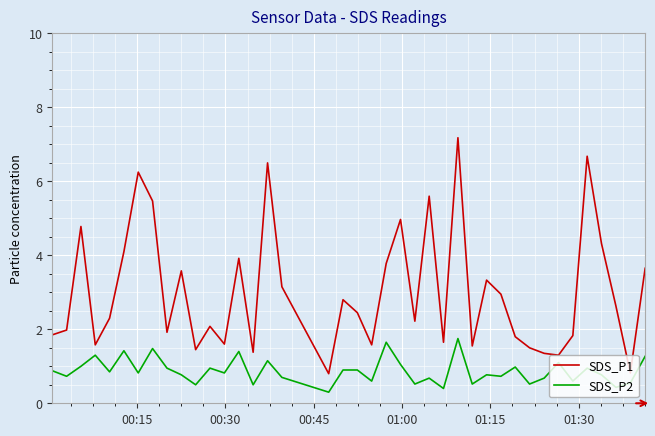

In SDS_P2, how many points are lower than both neighbors (excluding endpoints)?

15